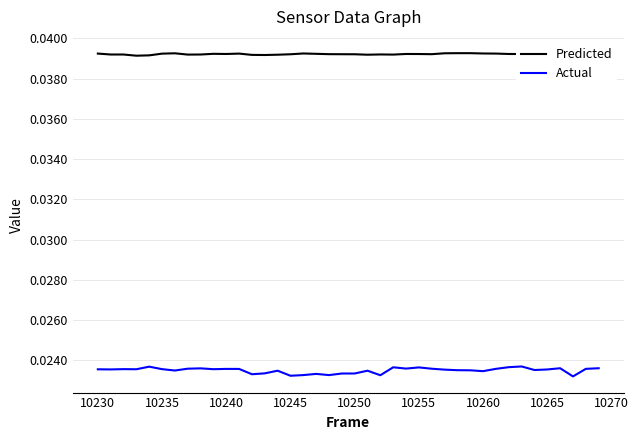

At 10235, list the series in order from largest to smallest.

Predicted, Actual